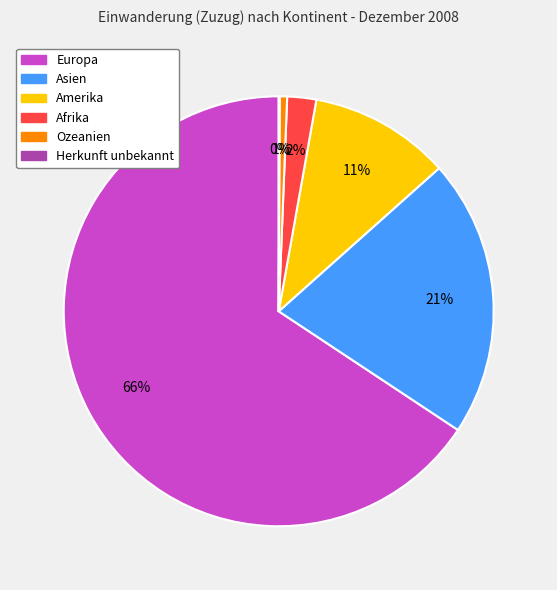

Which category has the biggest portion of the pie?

Europa